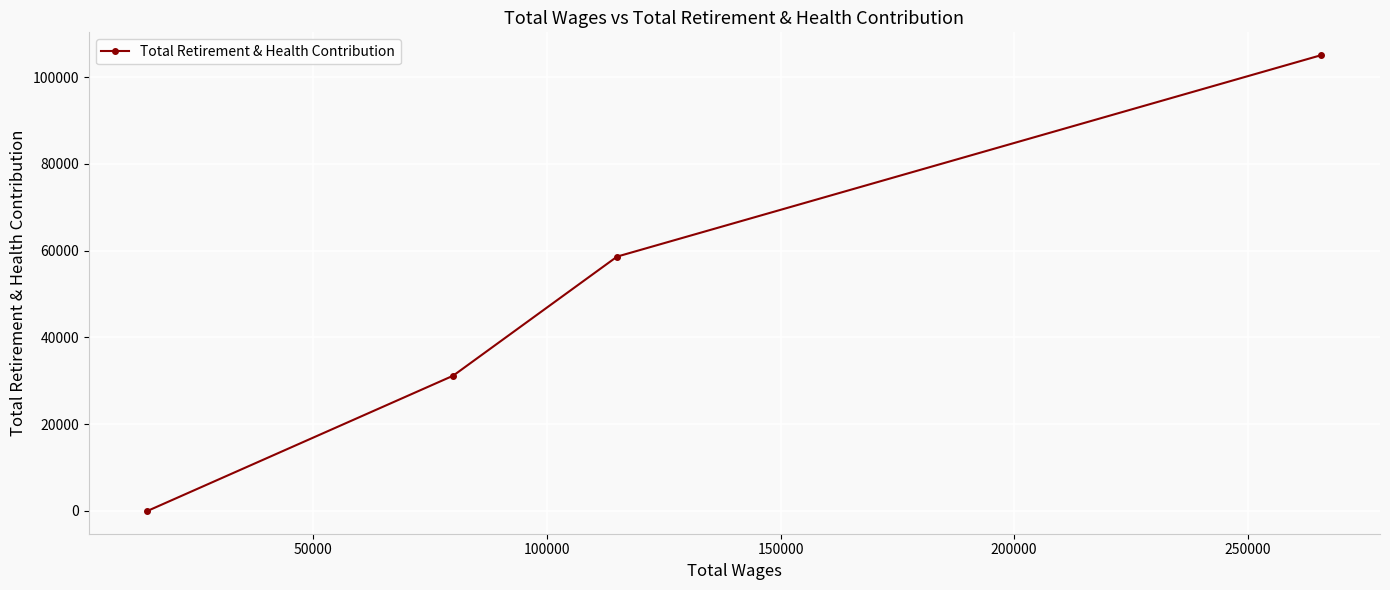

What is the maximum value shown in the chart?

105042